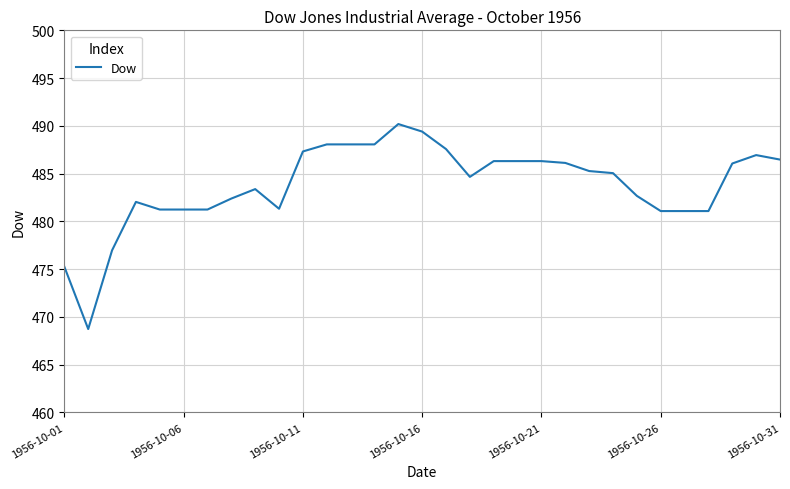

What is the sum of all values?

14997.9